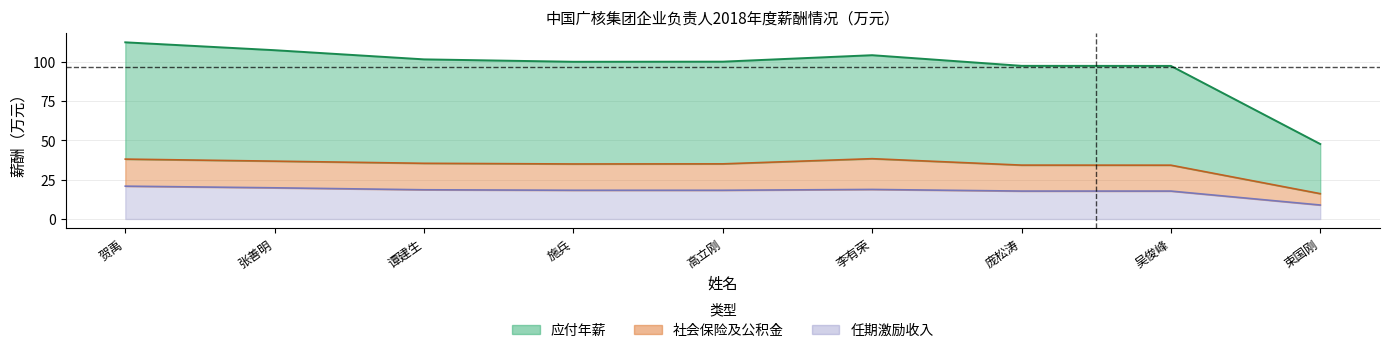

What position from the left is 施兵?

4